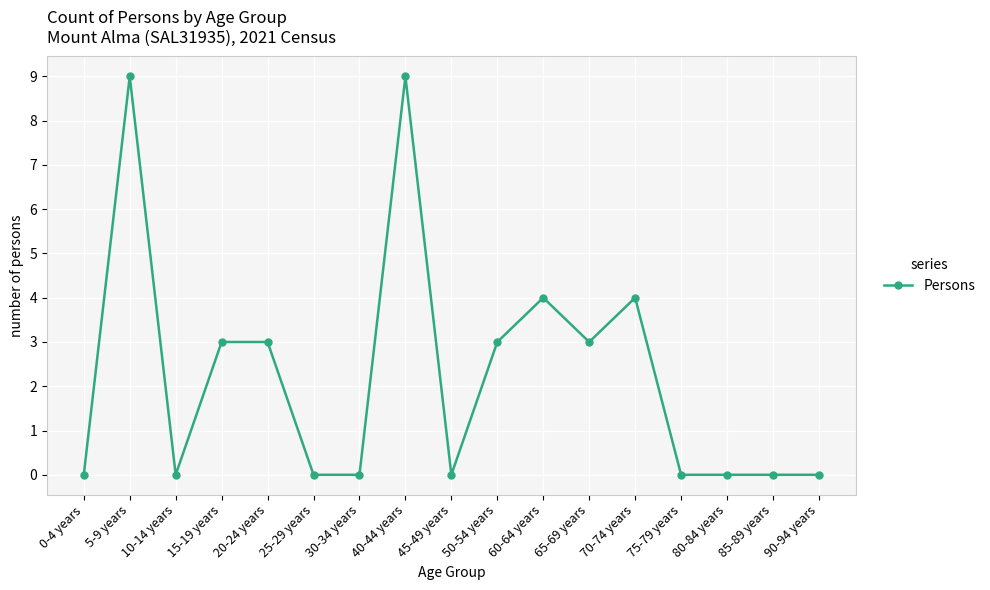

How many lines are shown in the chart?

1